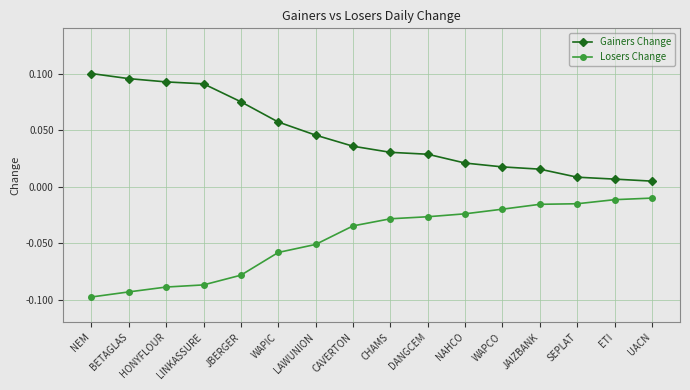

What is the sum of all Gainers Change values?

0.7